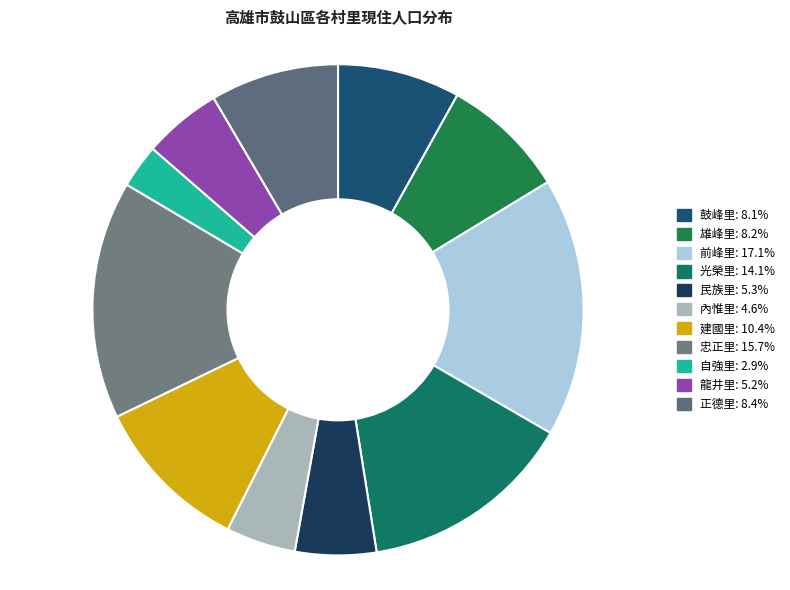

How many slices are in this pie chart?

11